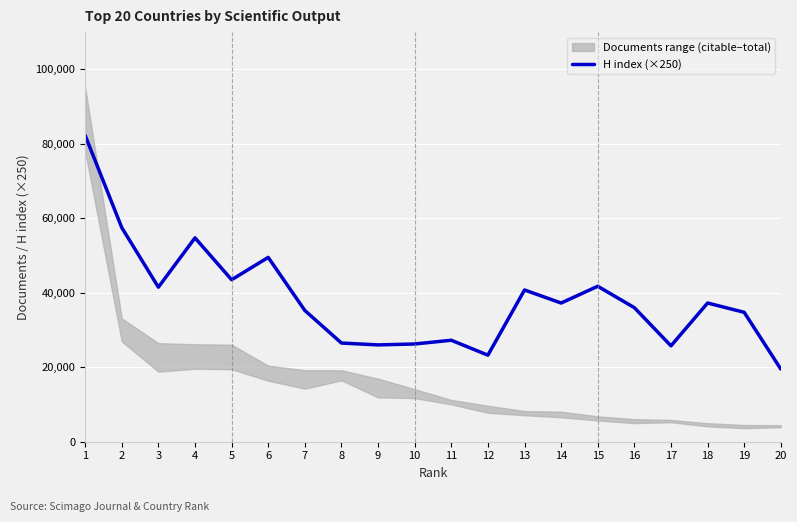

List the labels in order of value, largest first.

1, 2, 4, 6, 5, 15, 3, 13, 14, 18, 16, 7, 19, 11, 8, 10, 9, 17, 12, 20